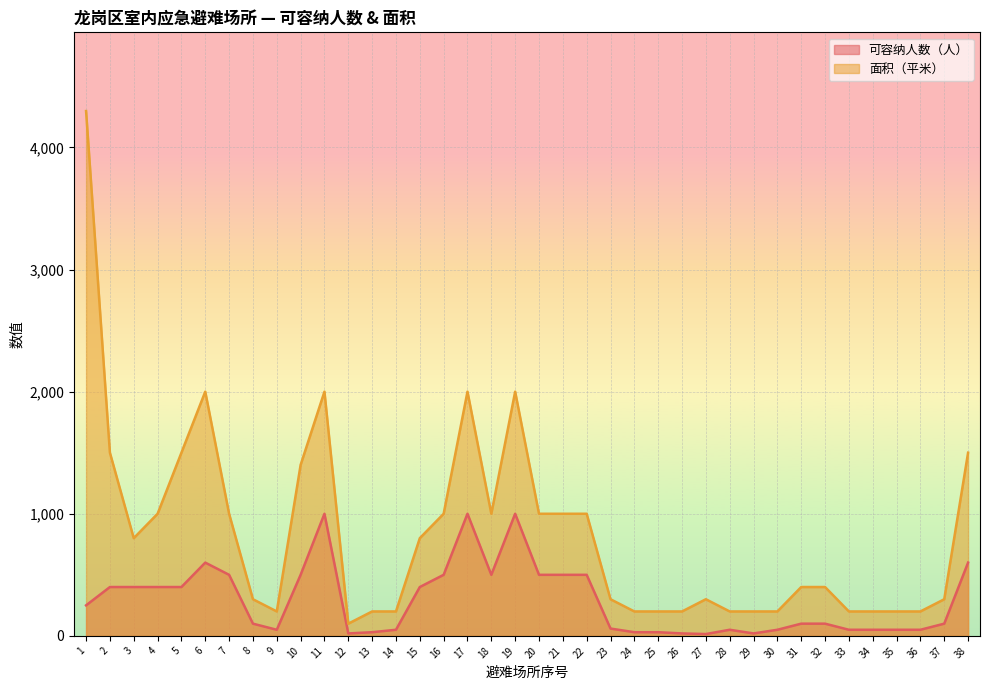

Is it true that 面积（平米） equals 2000.0 at 19?

True